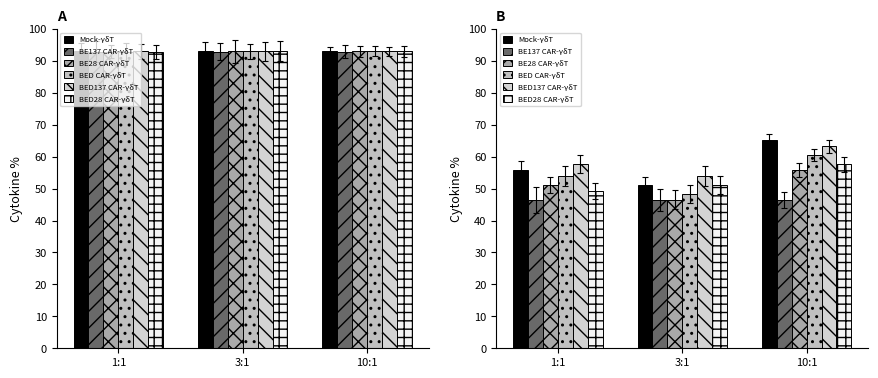

Reading left to right, extract all data points from this chart.

Mock-γδT: 1:1=55.8	3:1=51.1	10:1=65.1
BE137 CAR-γδT: 1:1=46.5	3:1=46.5	10:1=46.5
BE28 CAR-γδT: 1:1=51.1	3:1=46.5	10:1=55.8
BED CAR-γδT: 1:1=53.9	3:1=48.4	10:1=60.4
BED137 CAR-γδT: 1:1=57.7	3:1=53.9	10:1=63.2
BED28 CAR-γδT: 1:1=49.3	3:1=51.1	10:1=57.7